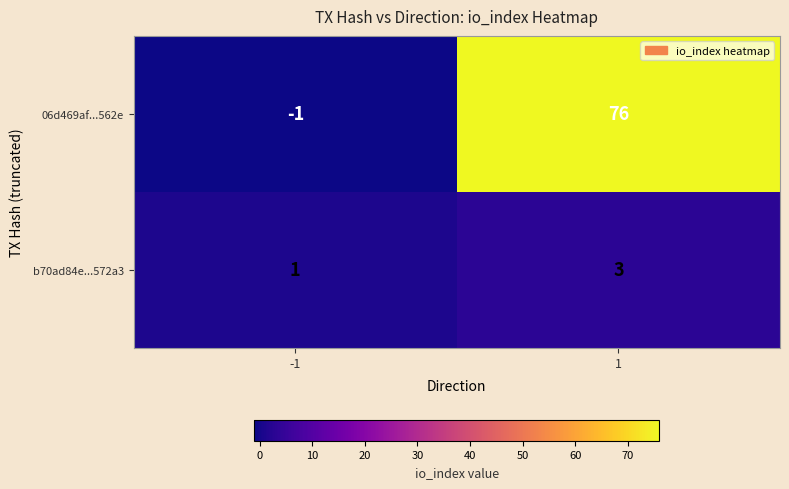

Reading left to right, extract all data points from this chart.

06d469af...562e: -1=-1	1=76
b70ad84e...572a3: -1=1	1=3